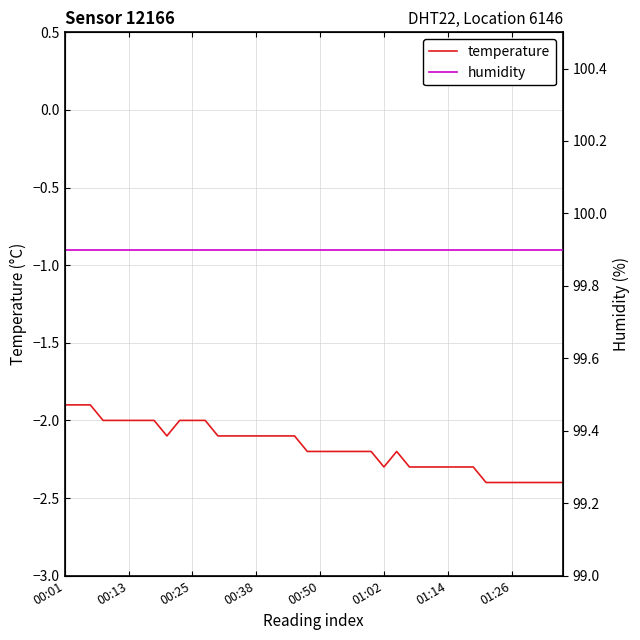

How many values in the temperature series are below -2?

29